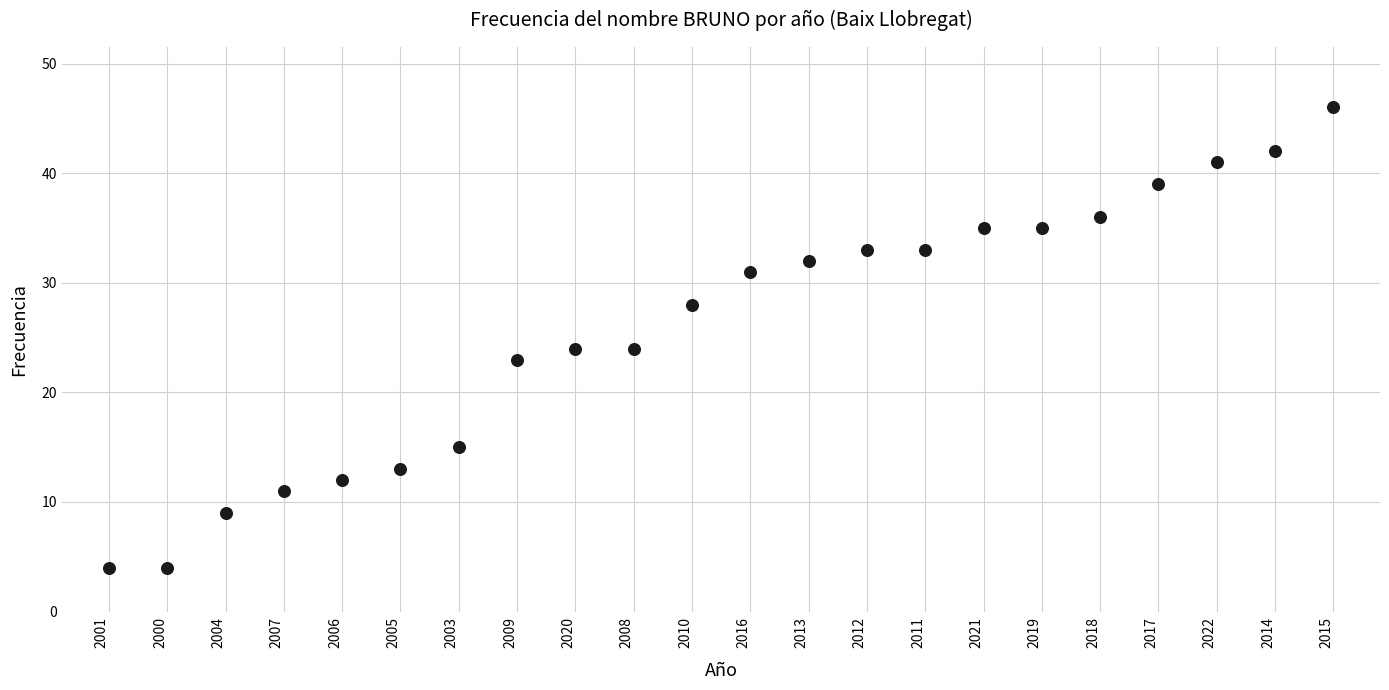

What is the range of Y values (max minus min)?

42